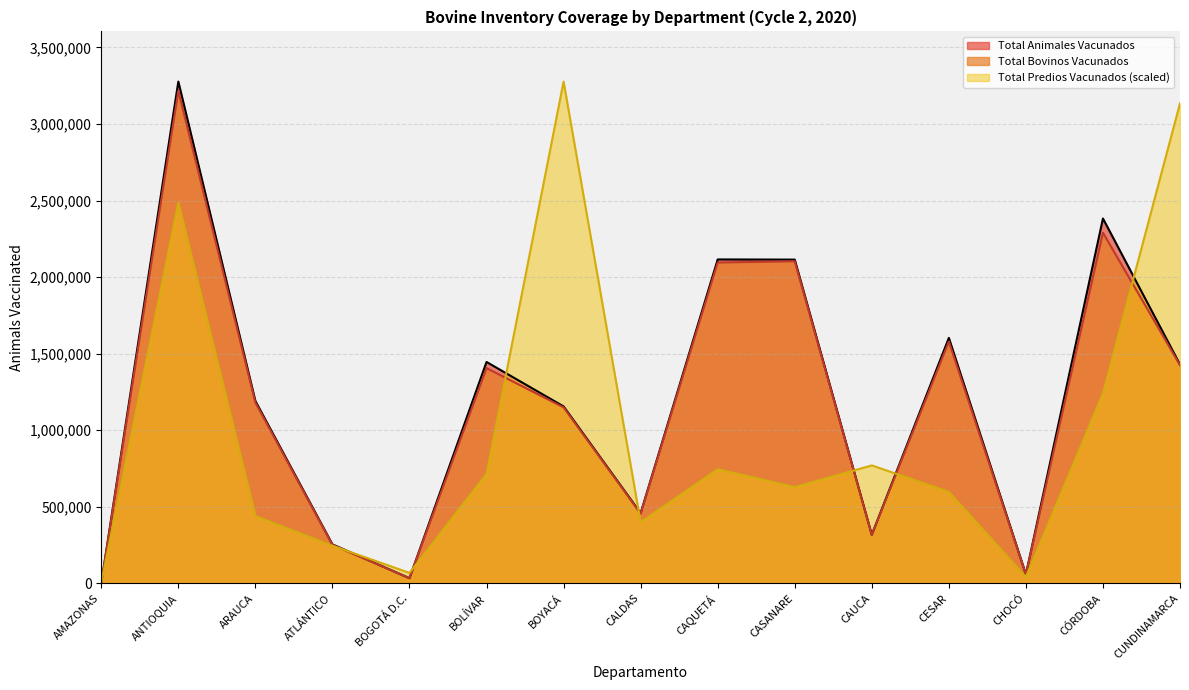

Rank the series at ANTIOQUIA from highest to lowest value.

Total Animales Vacunados, Total Bovinos Vacunados, Total Predios Vacunados (scaled)